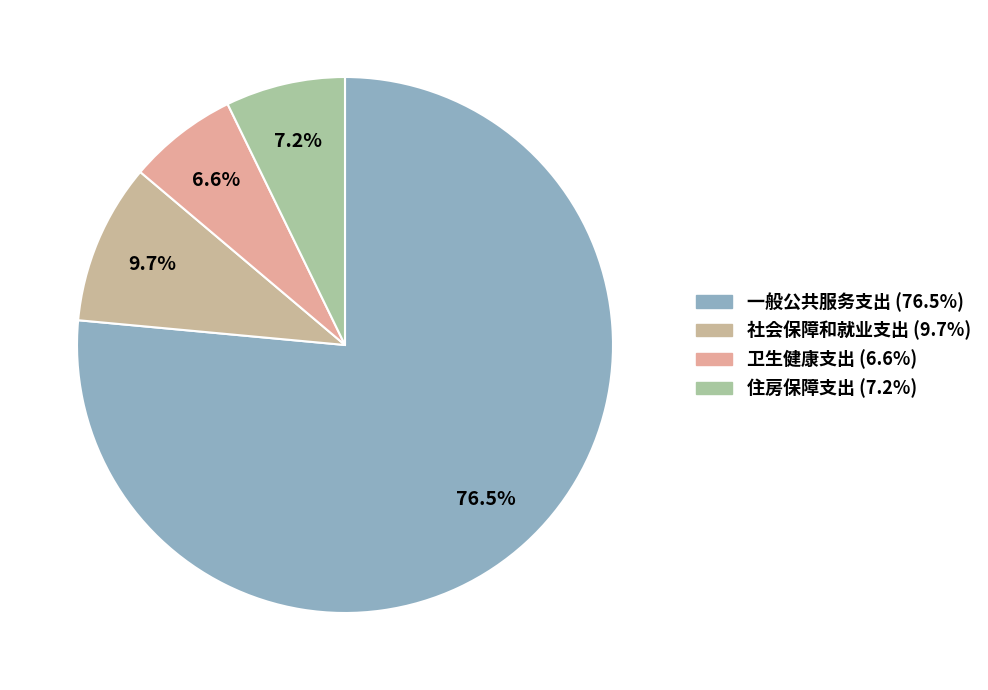

What is the largest slice in the pie chart?

一般公共服务支出